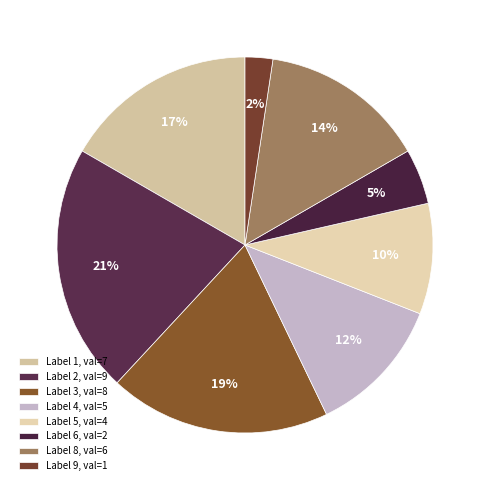

Which slice is the largest?

Label 2, val=9